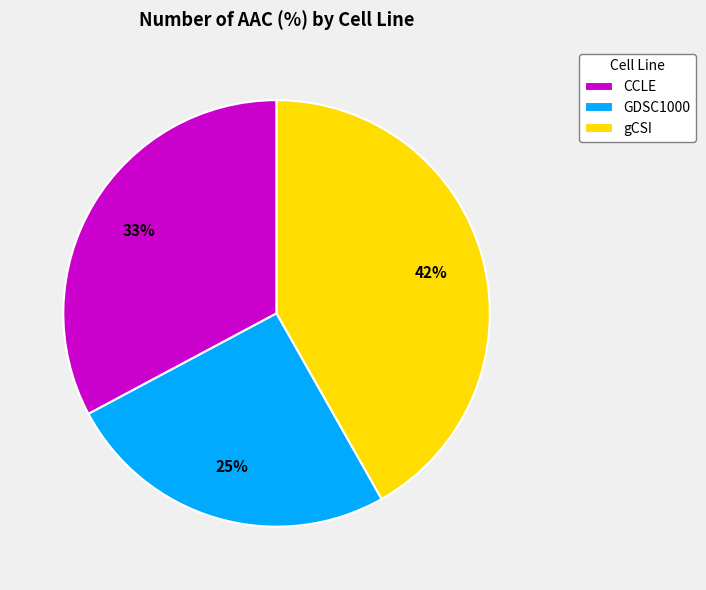

To the nearest percent, what is the combined percentage of CCLE and gCSI?

75%